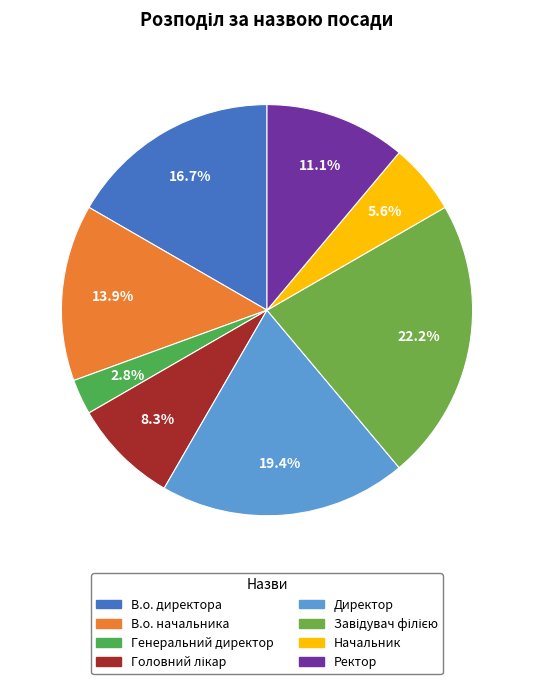

How many segments does this pie chart have?

8